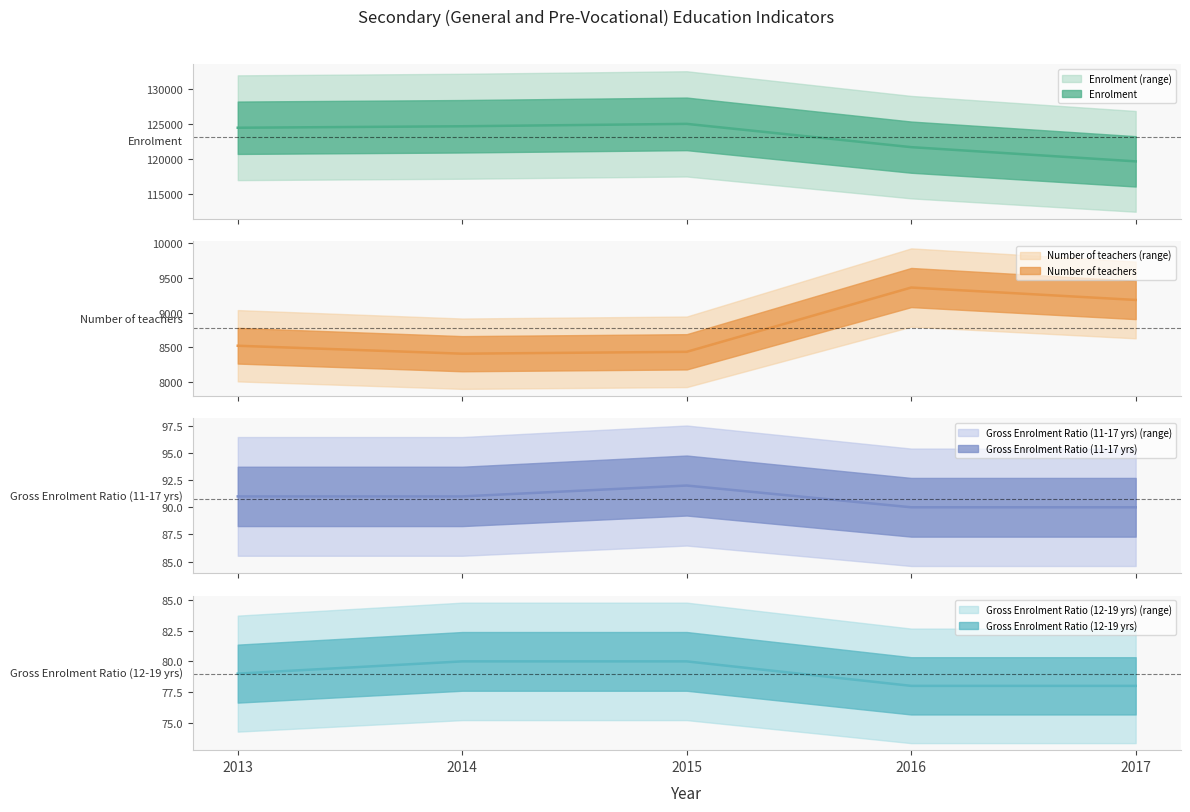

Which series has the largest range (max minus min)?

Enrolment